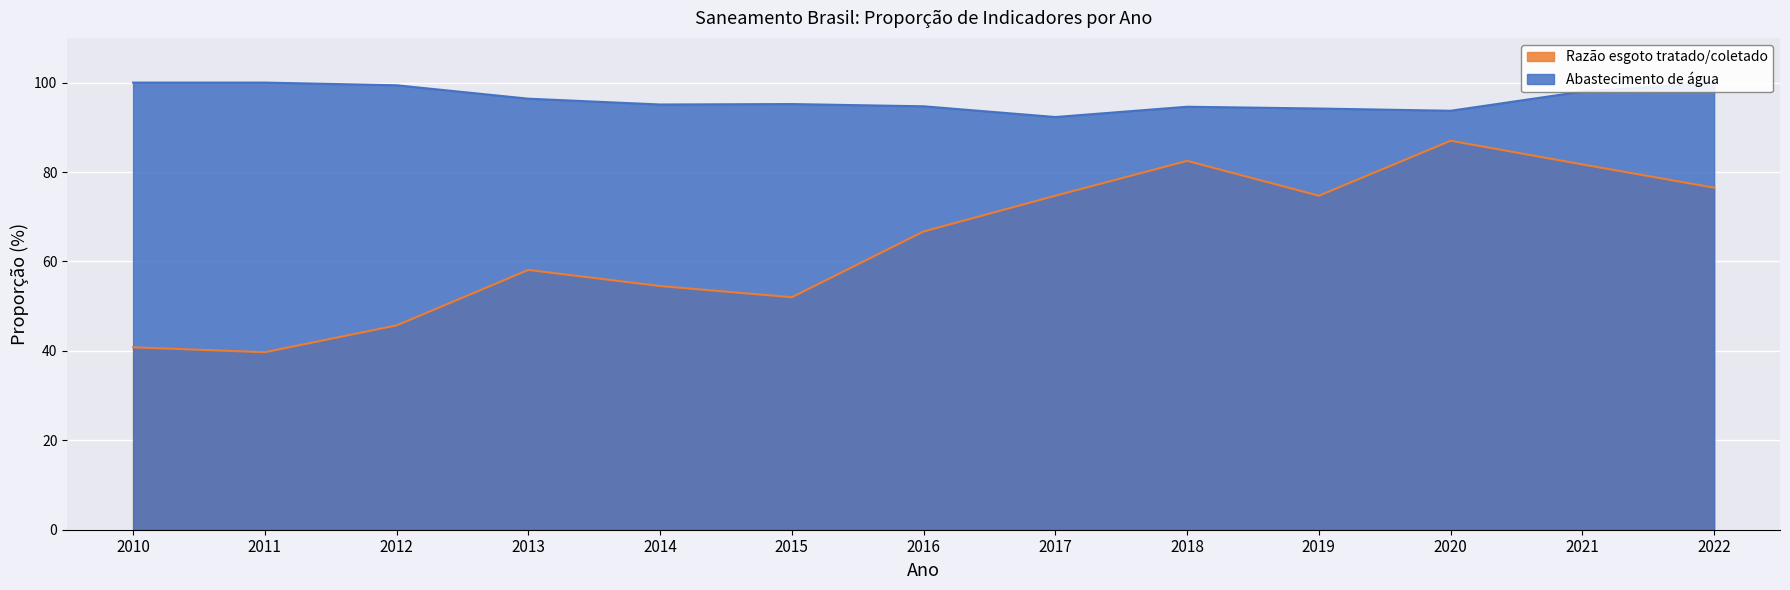

Where is Parcela da população total que mora em domicílios com abastecimento de água nearest to the value 96?

2013